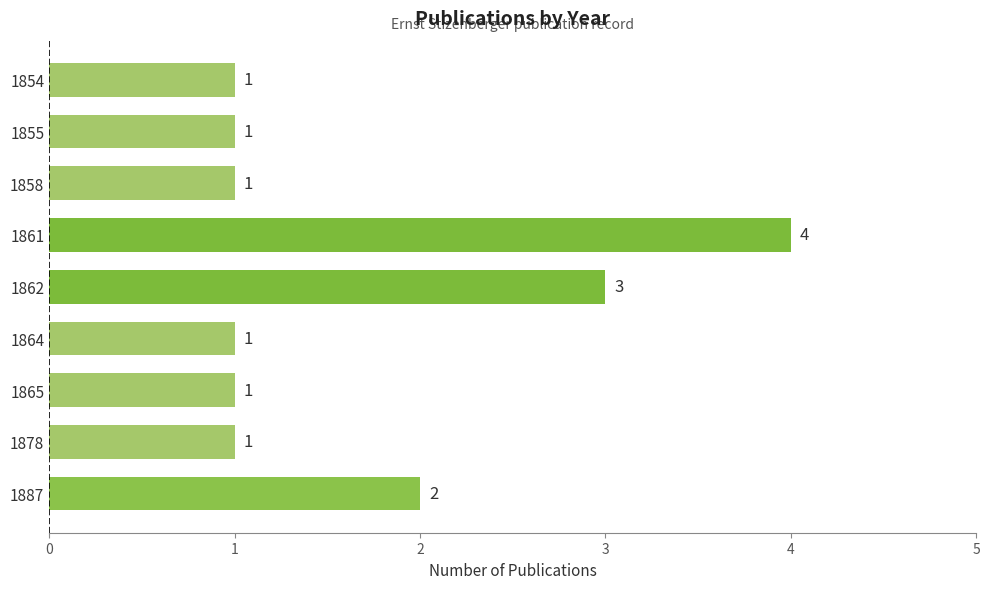

Where is the data nearest to the value 2?

1887